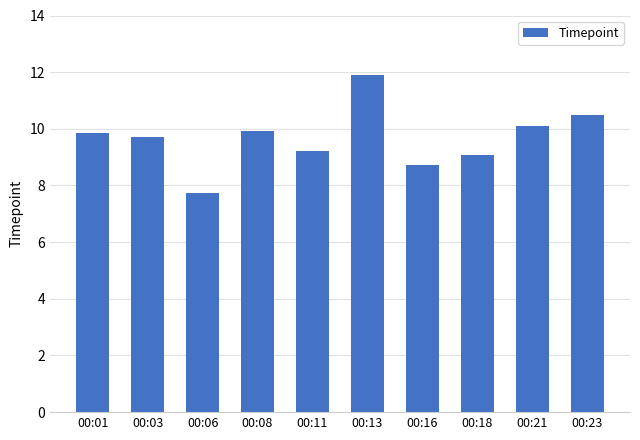

What is the smallest value displayed?

7.7